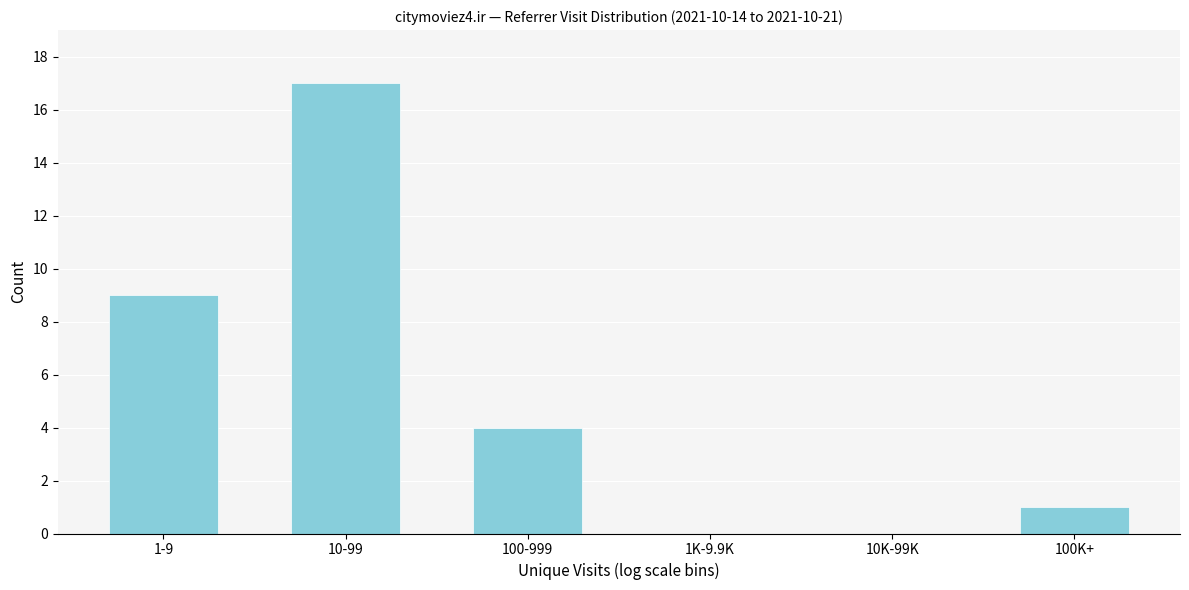

Reading left to right, extract all data points from this chart.

1-9=9	10-99=17	100-999=4	1K-9.9K=0	10K-99K=0	100K+=1